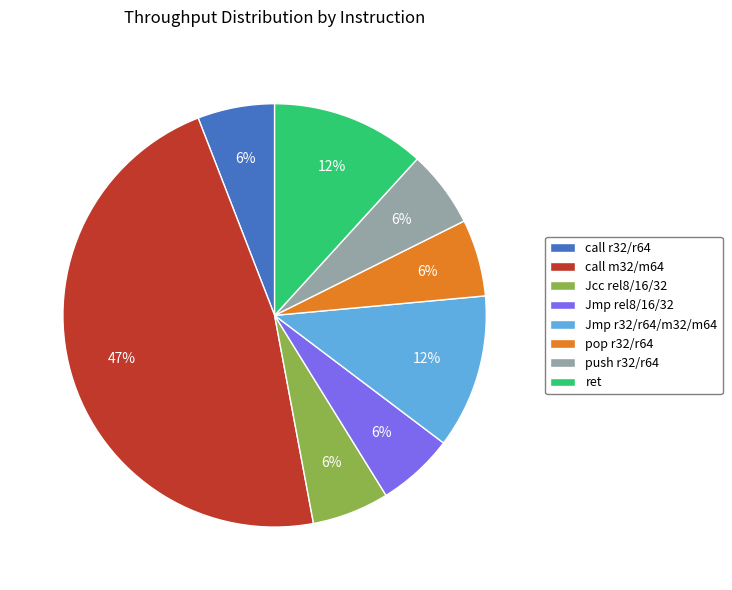

The push r32/r64 slice represents 6% of the pie. True or false?

True